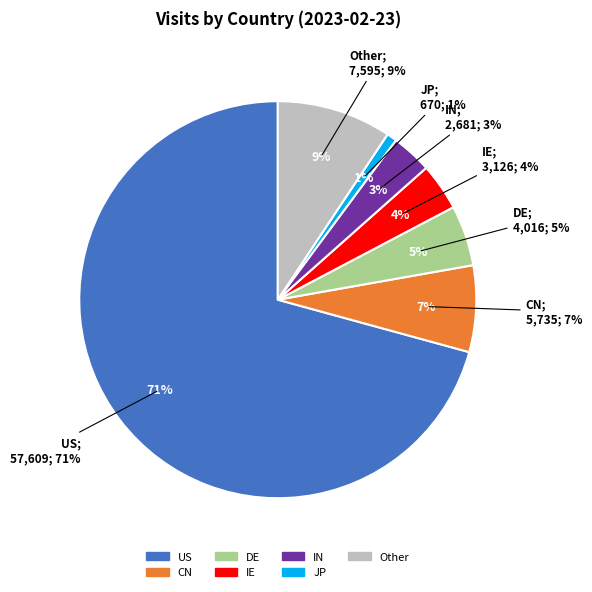

What is the majority slice?

US